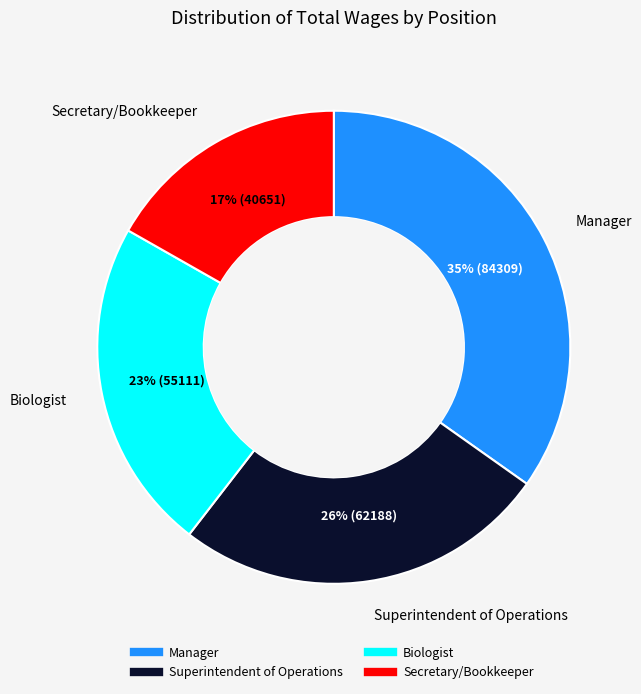

Is Biologist the majority of the pie?

No